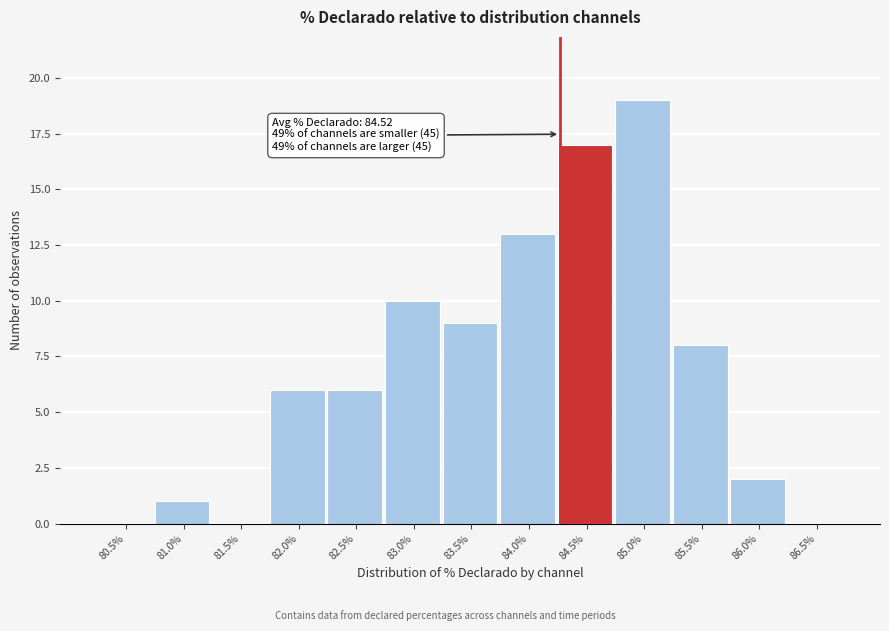

Reading left to right, transcribe all the data shown in this chart.

80.5%=0	81.0%=1	81.5%=0	82.0%=6	82.5%=6	83.0%=10	83.5%=9	84.0%=13	84.5%=17	85.0%=19	85.5%=8	86.0%=2	86.5%=0